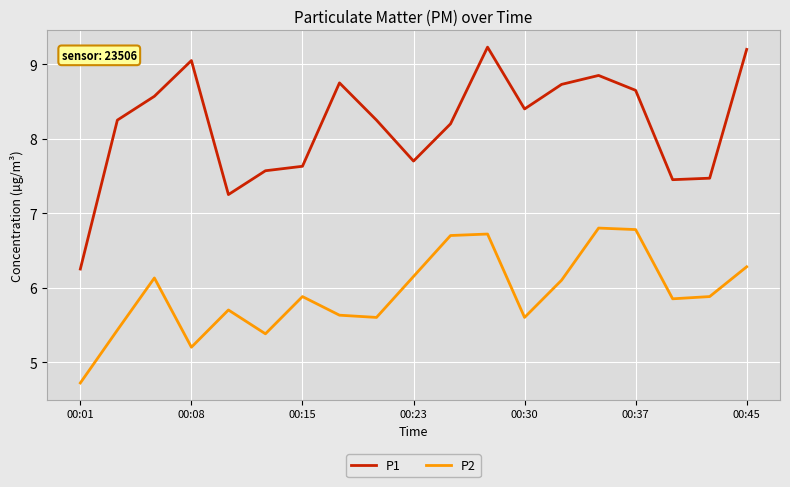

What is the minimum value shown in the chart?

4.7